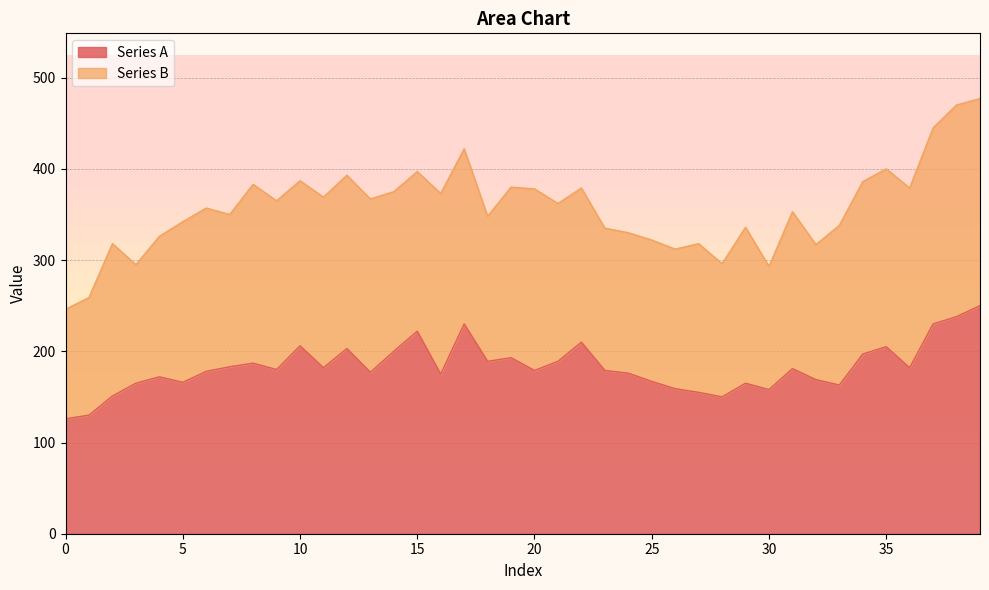

Which has a higher value, 1 or 30?

30